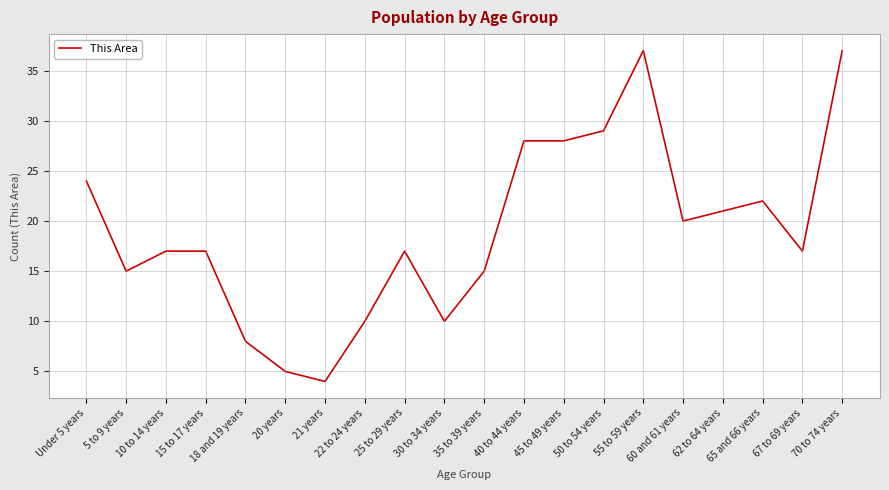

Read the value at Under 5 years.

24